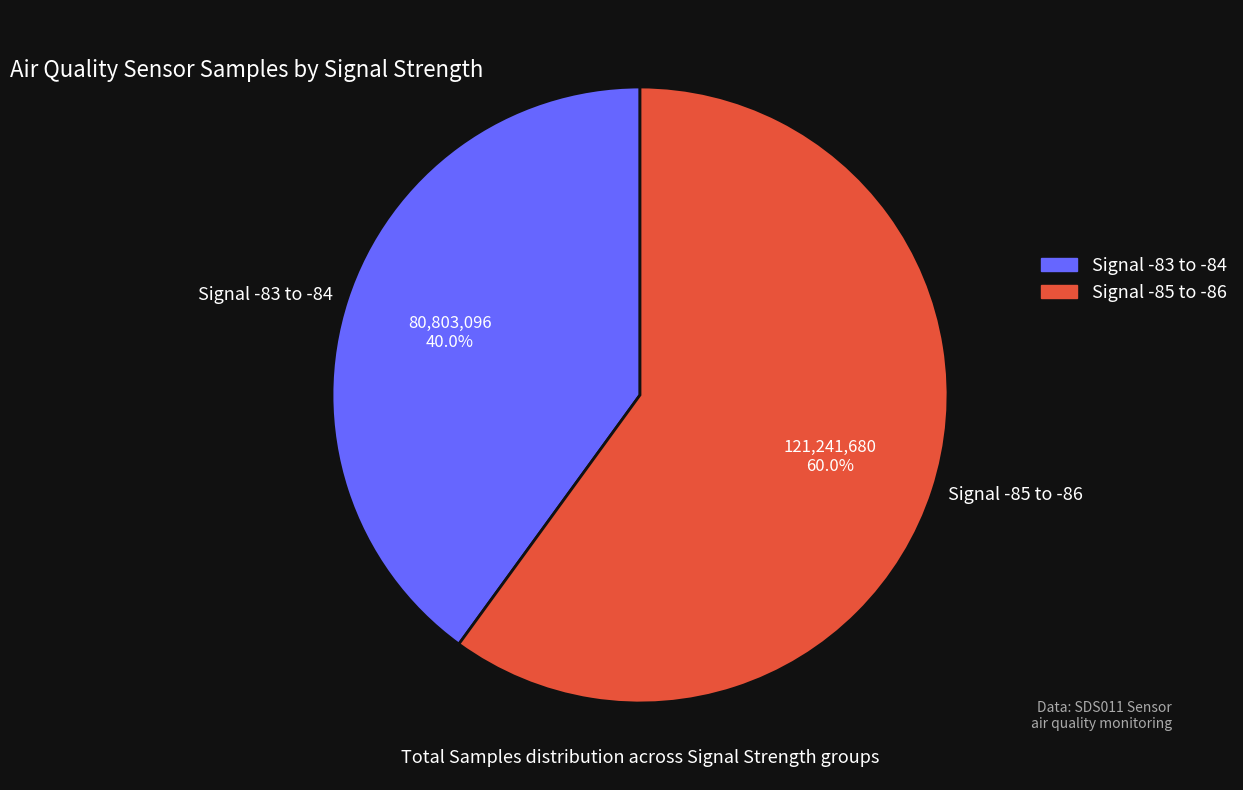

What portion of the pie excludes Signal -83 to -84?

60.0%